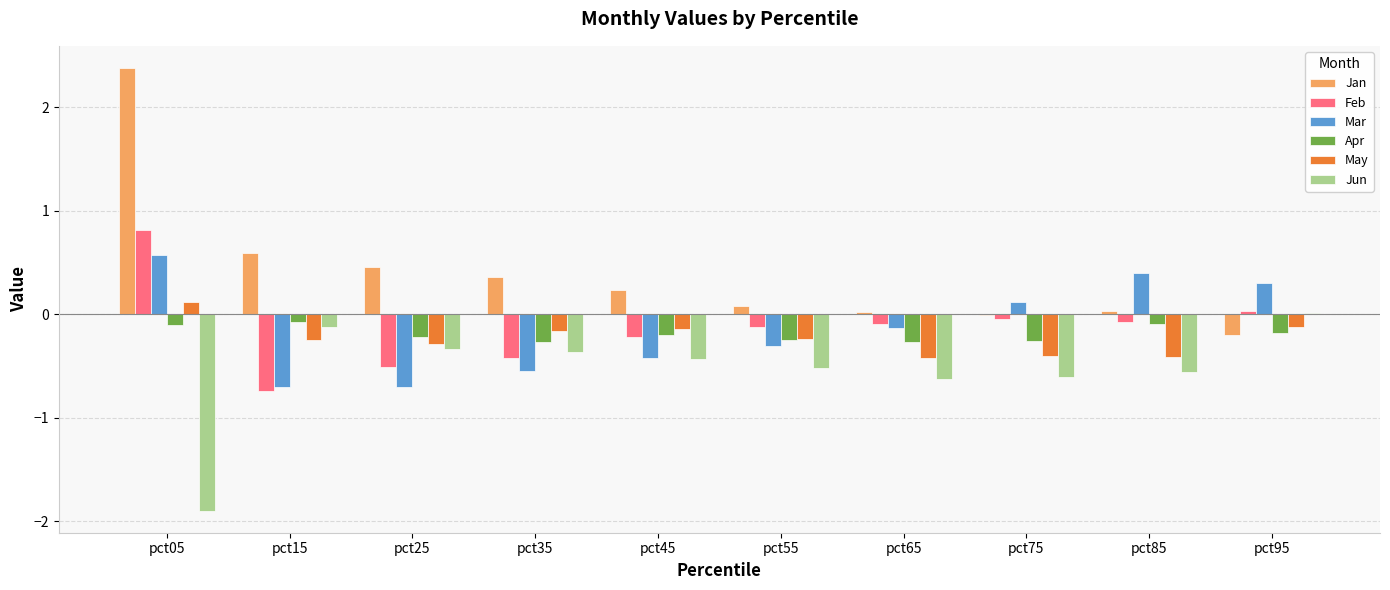

How many series are shown in this chart?

6